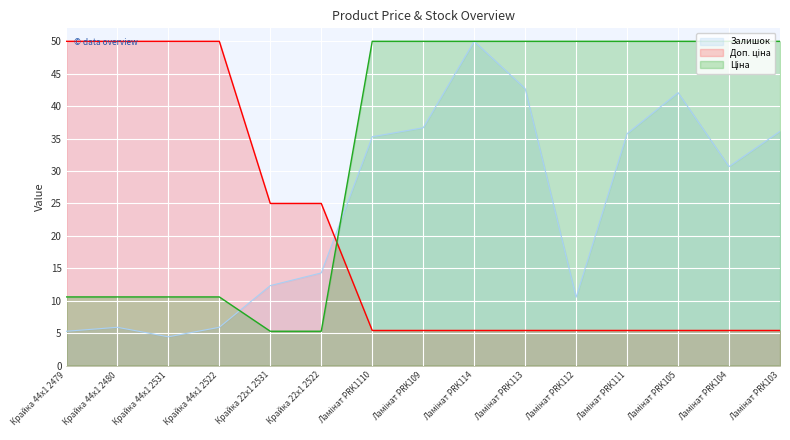

Where is the first local maximum for Залишок?

Крайка 44x1 2480